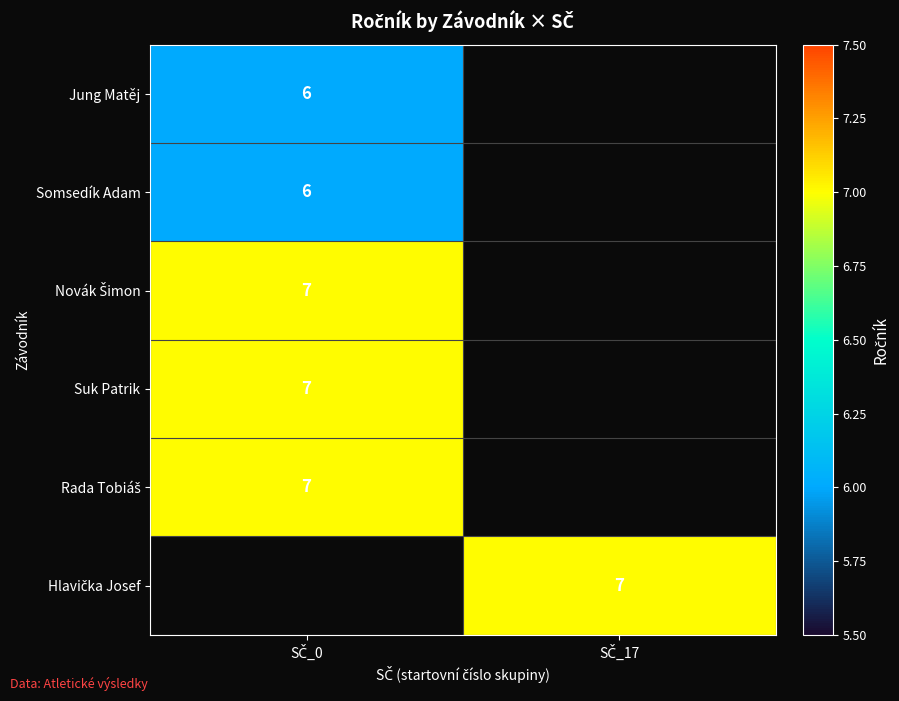

How many positive values does the Suk Patrik series have?

1